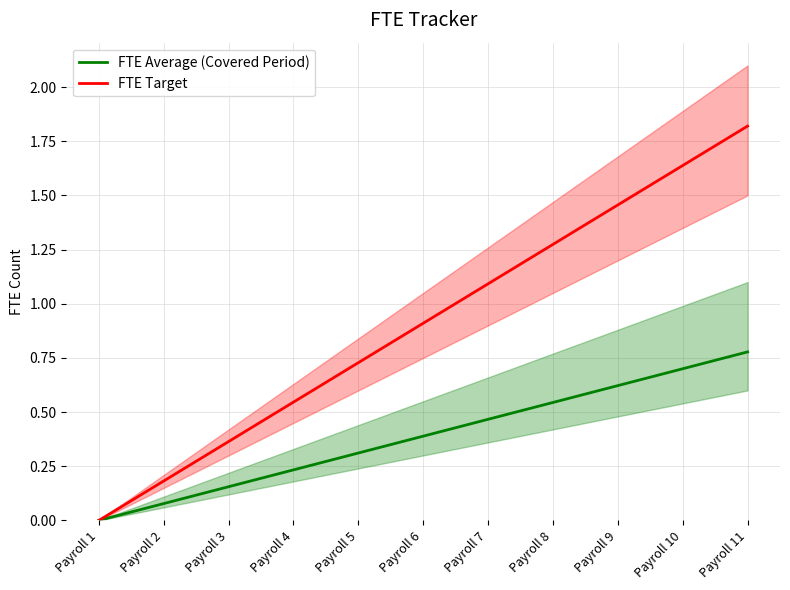

List the labels in order of FTE Average (Covered Period) value, smallest first.

Payroll 1, Payroll 2, Payroll 3, Payroll 4, Payroll 5, Payroll 6, Payroll 7, Payroll 8, Payroll 9, Payroll 10, Payroll 11